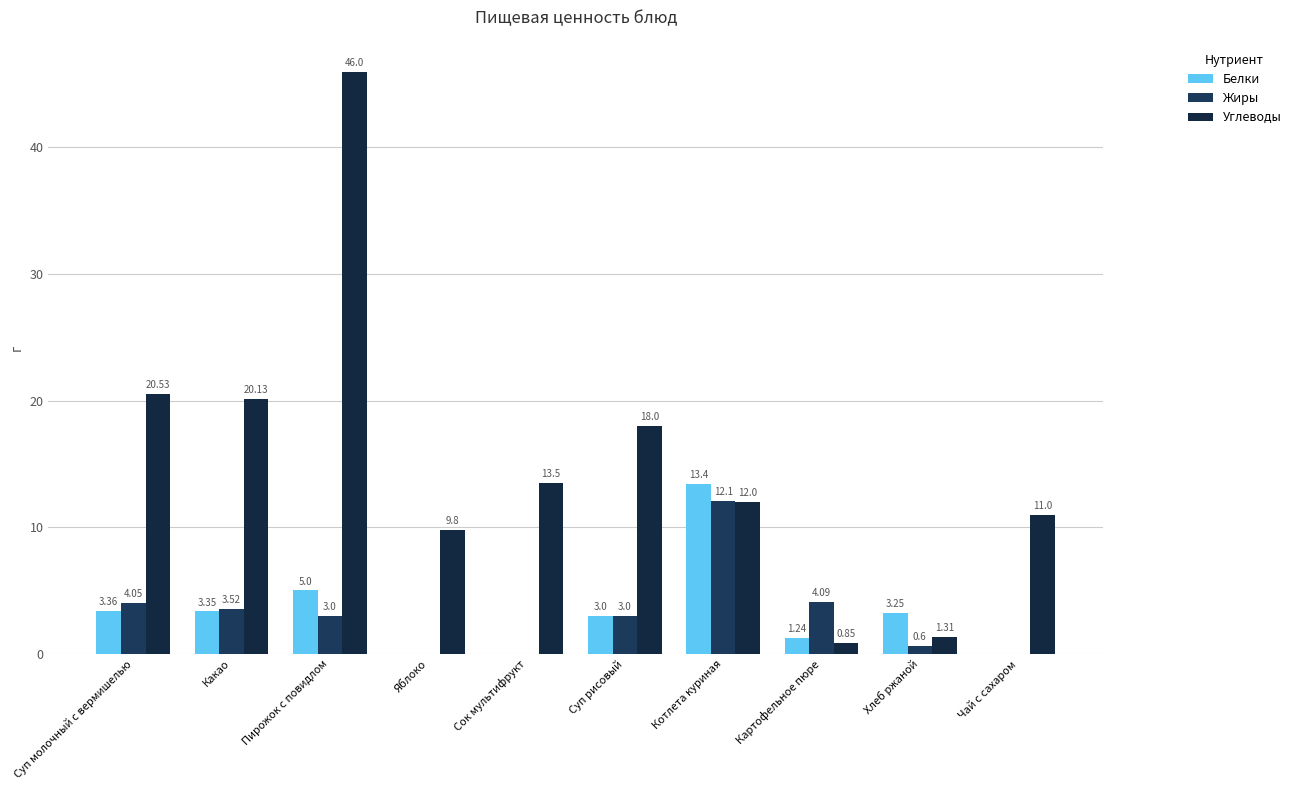

How many categories are shown in the chart?

10